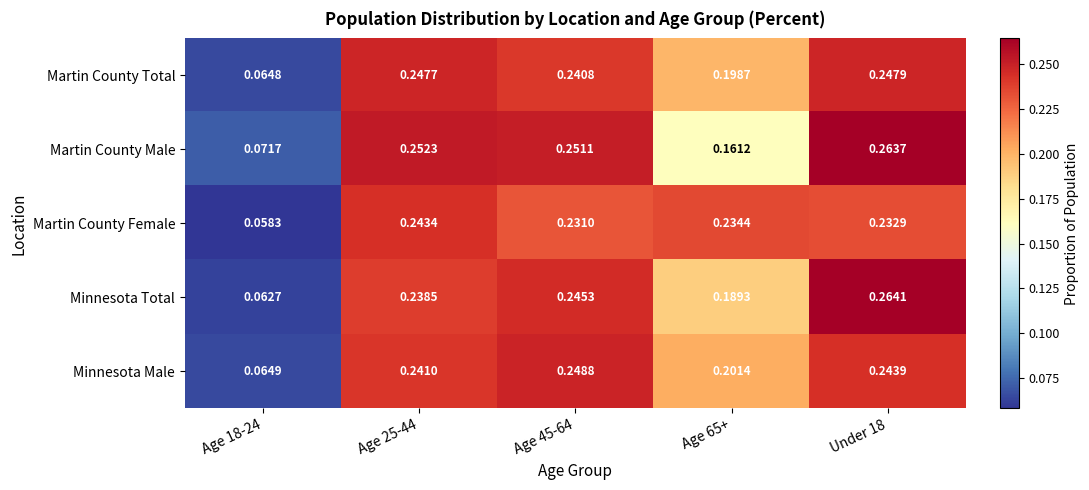

Rank the series by their maximum value, from lowest to highest.

Martin County Female, Martin County Total, Minnesota Male, Martin County Male, Minnesota Total